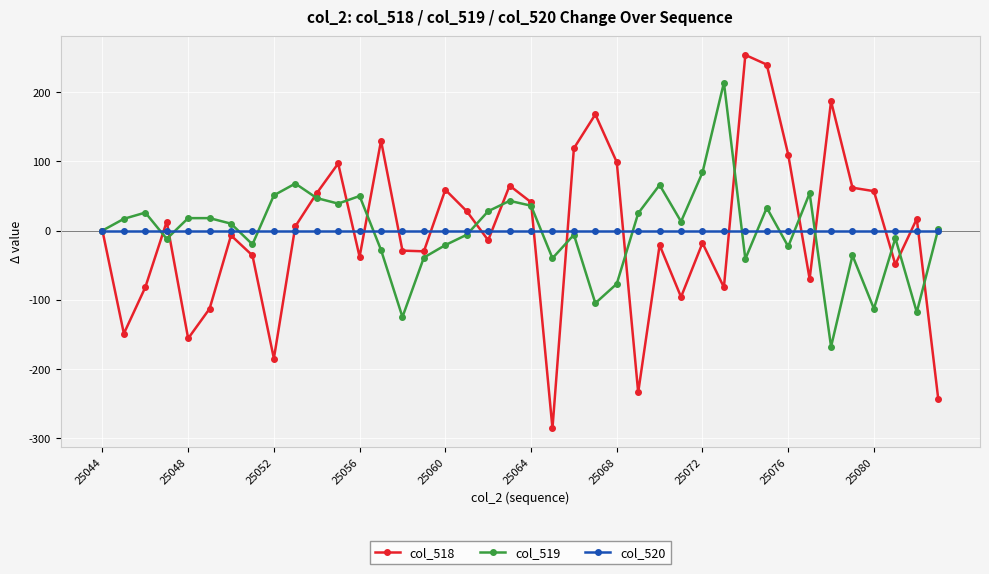

True or false: col_518 has more than 0 points higher than both neighbors.

True